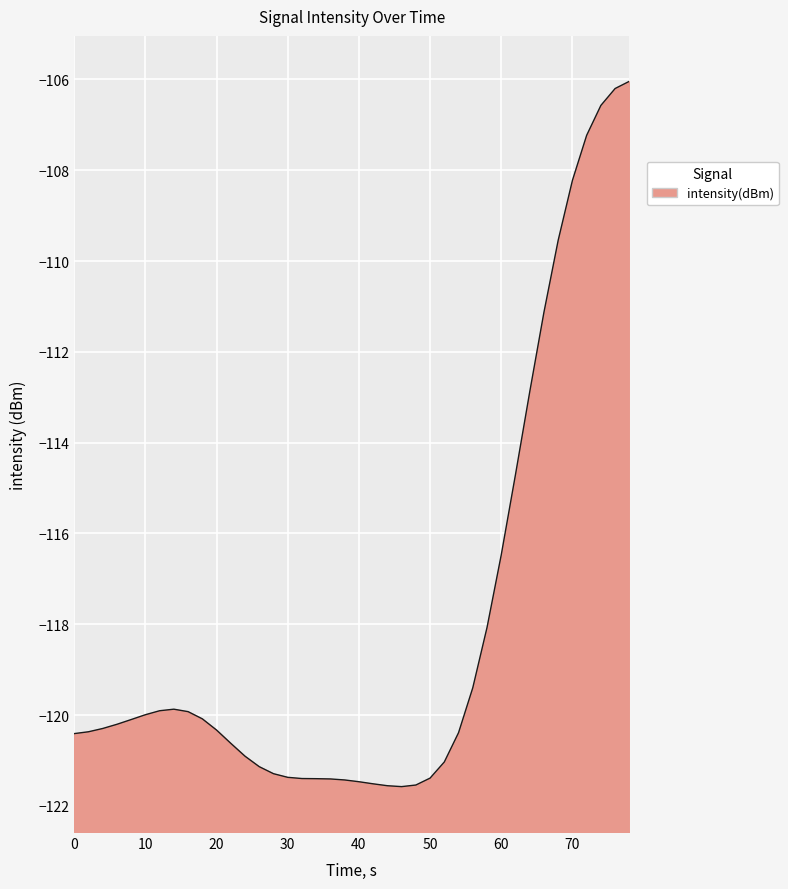

What is the average value?

-118.0